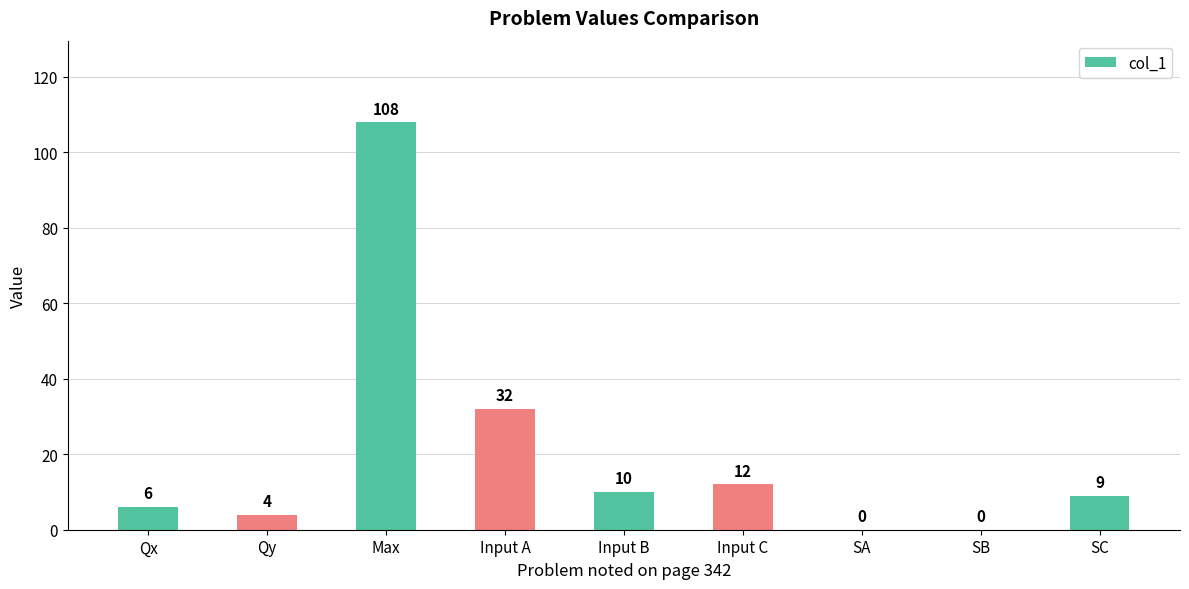

What is the ratio of the value at Max to the value at Qy?

27.0